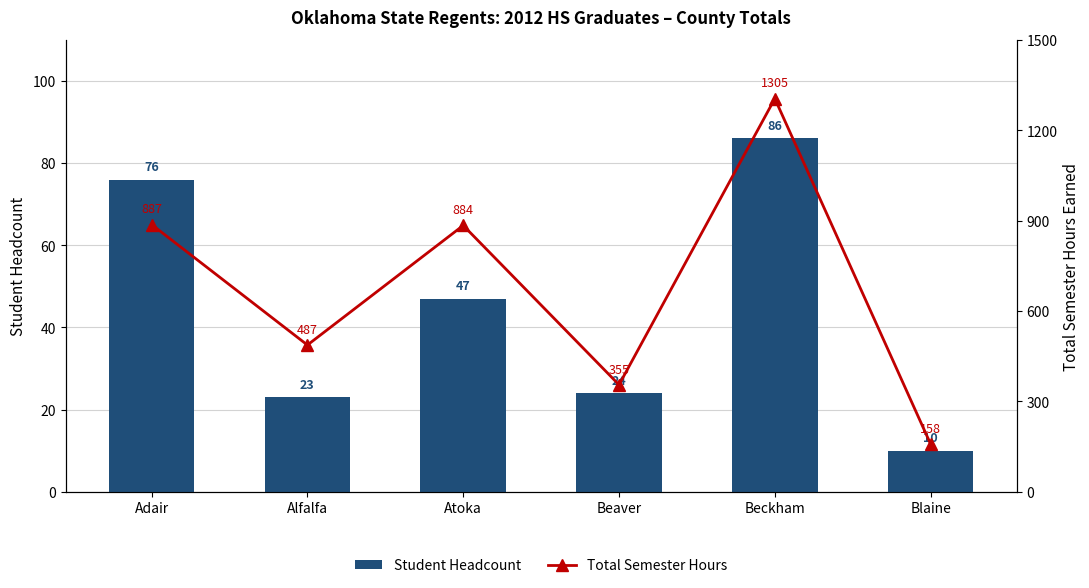

Reading left to right, list all the values displayed in this chart.

Student Headcount: Adair=76	Alfalfa=23	Atoka=47	Beaver=24	Beckham=86	Blaine=10
Total Semester Hours: Adair=887	Alfalfa=487	Atoka=884	Beaver=355	Beckham=1305	Blaine=158